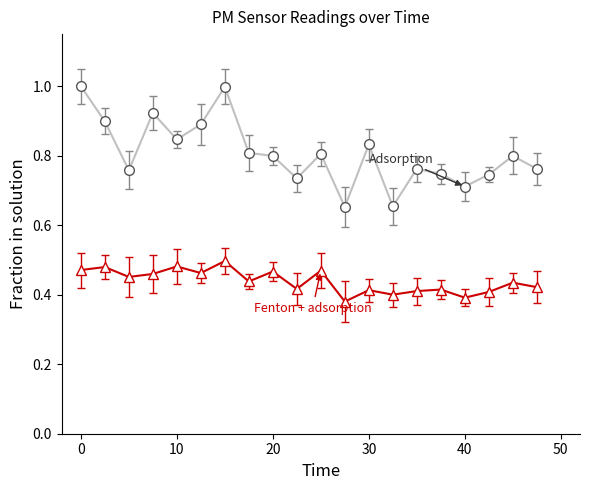

What is the greatest value displayed?

1.0